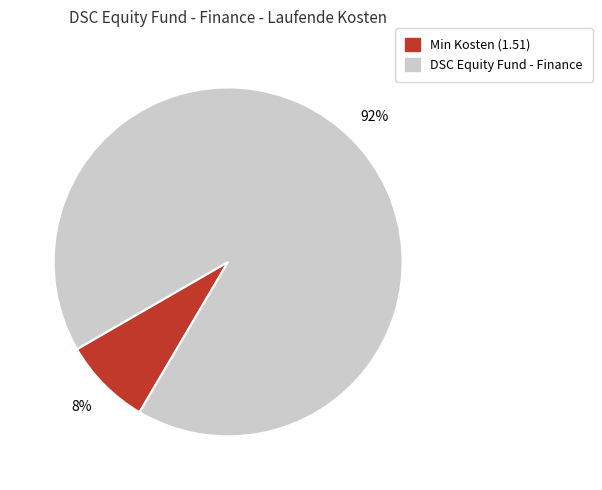

To the nearest percent, what is the average slice percentage?

50%